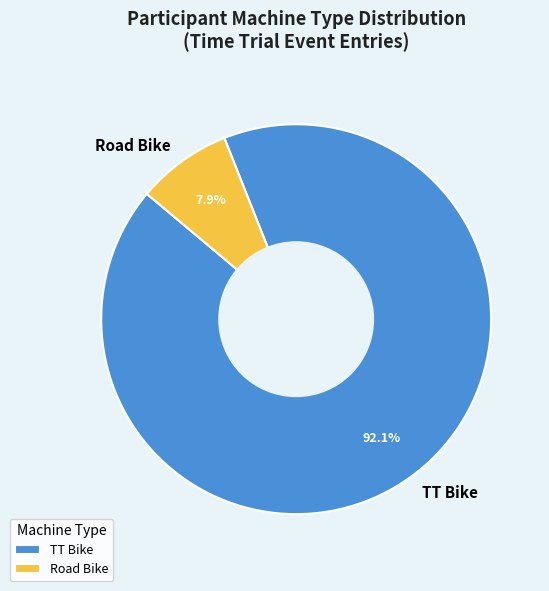

Between TT Bike and Road Bike, which is larger?

TT Bike